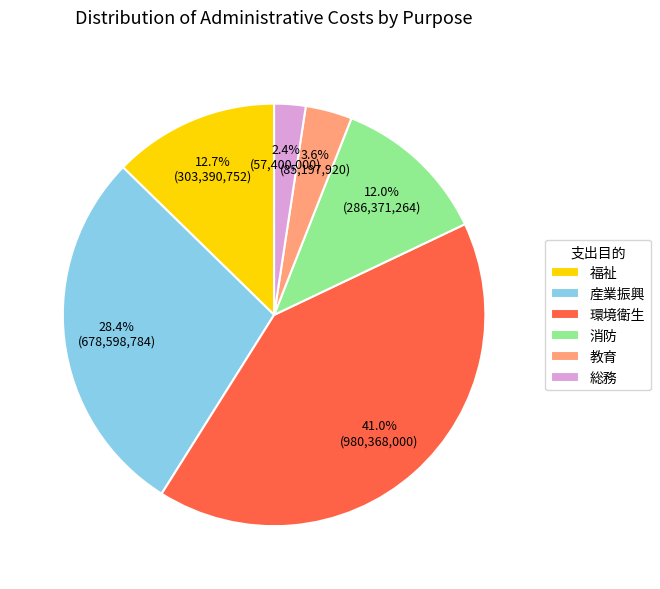

Is there a majority slice in this chart?

No